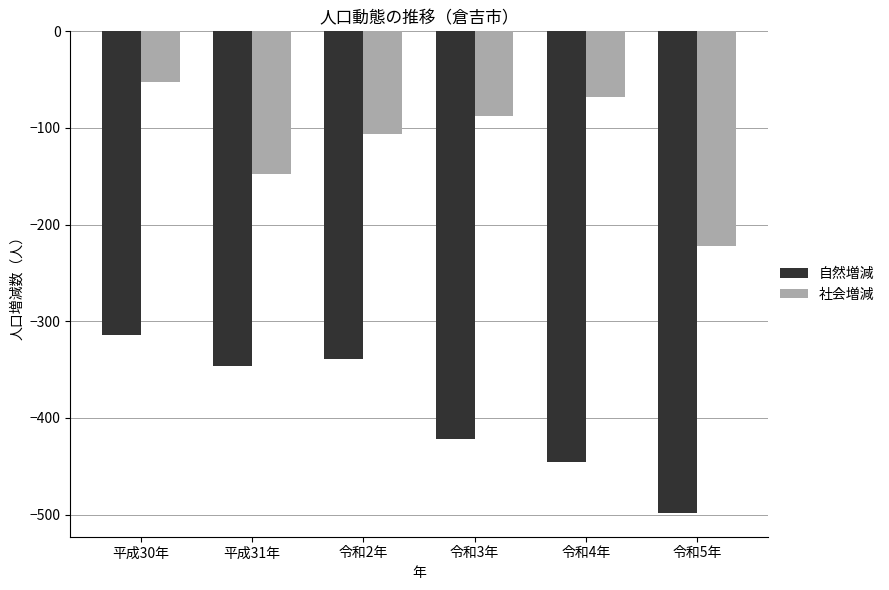

What value does the 自然増減 series have at 平成31年, to the nearest 5?

-345